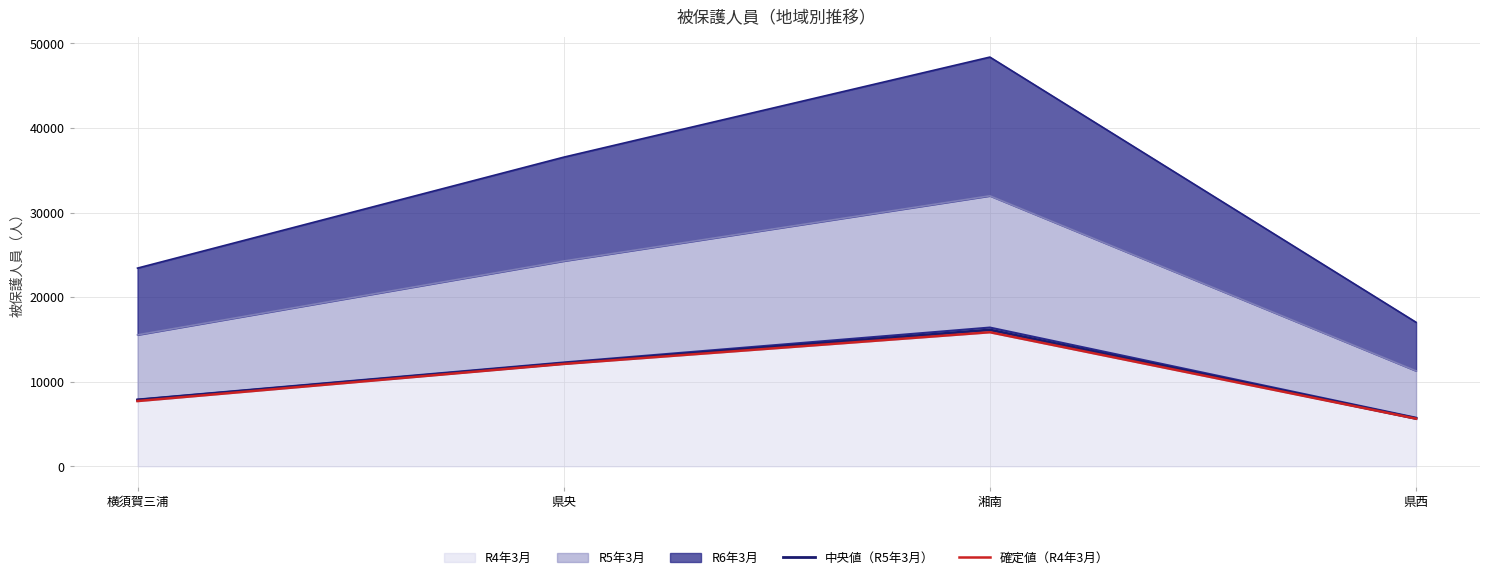

At which category does the chart reach its minimum across all series?

県西